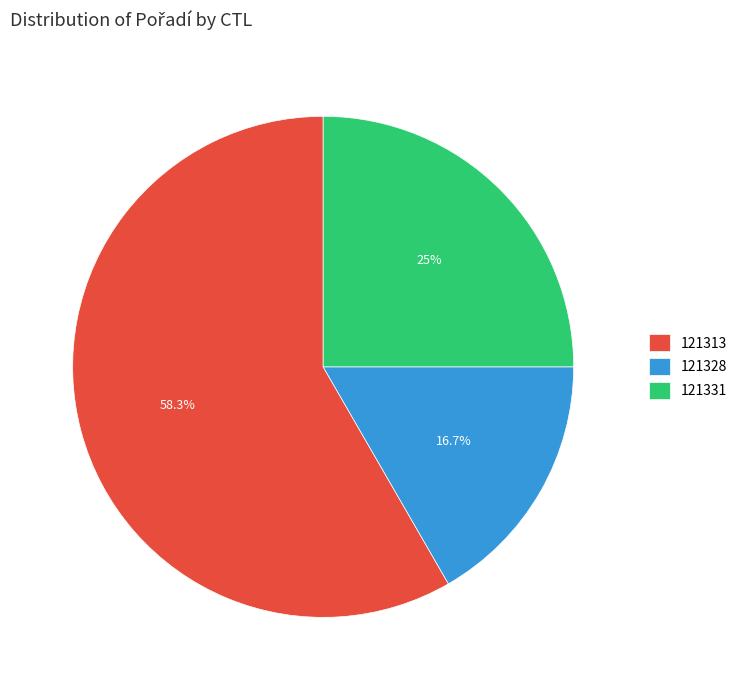

What percentage do 121313 and 121331 together represent?

83.3%